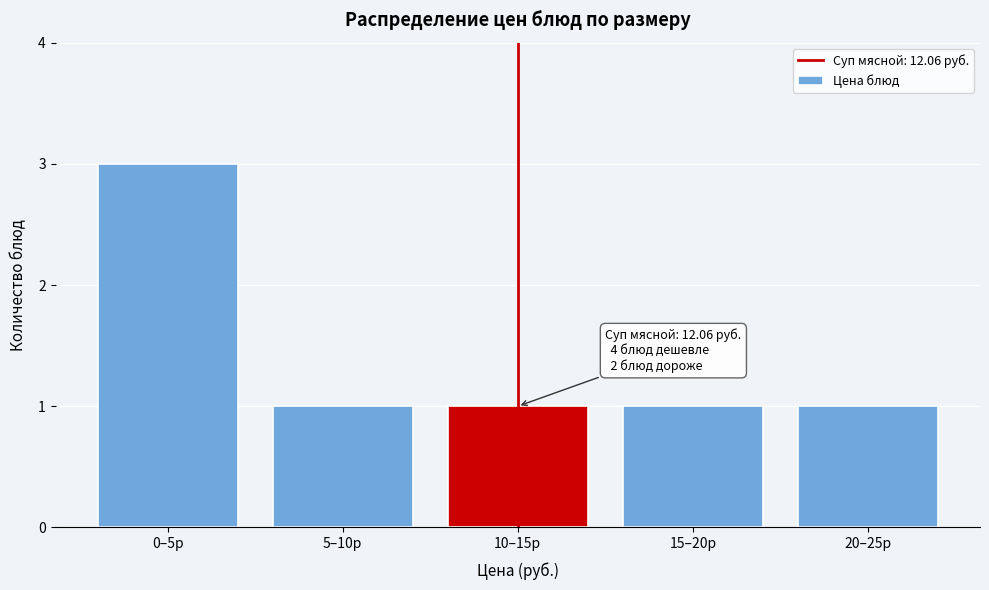

Reading right to left, transcribe all the data shown in this chart.

20–25р=1	15–20р=1	10–15р=1	5–10р=1	0–5р=3